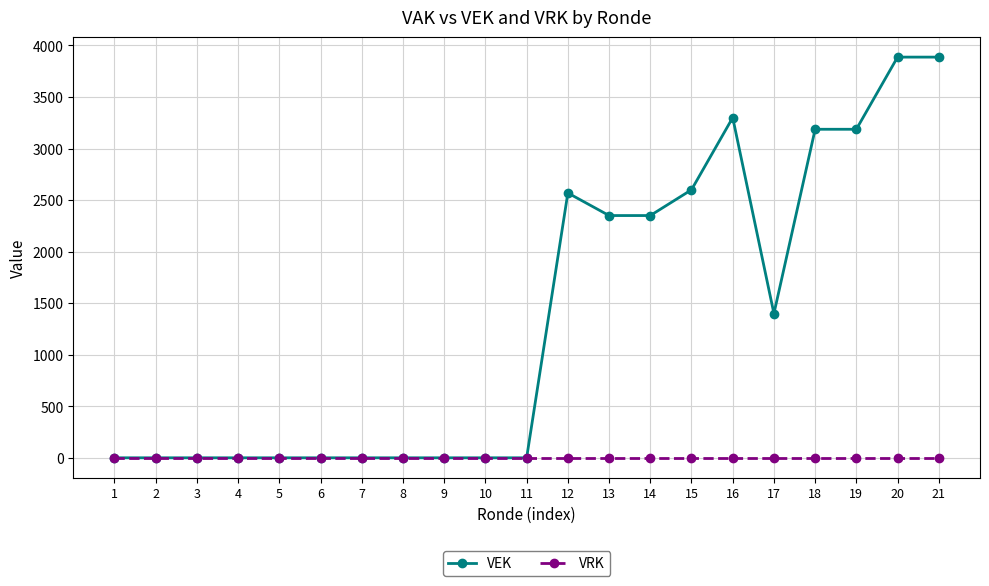

What are all the series names shown in the legend?

VEK, VRK